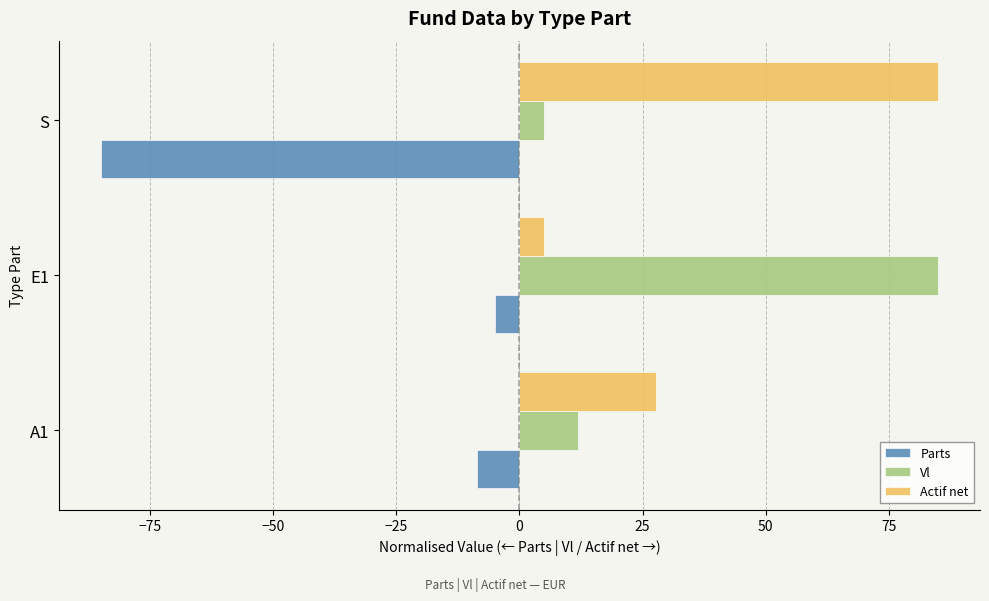

Where is Parts nearest to the value -45?

A1